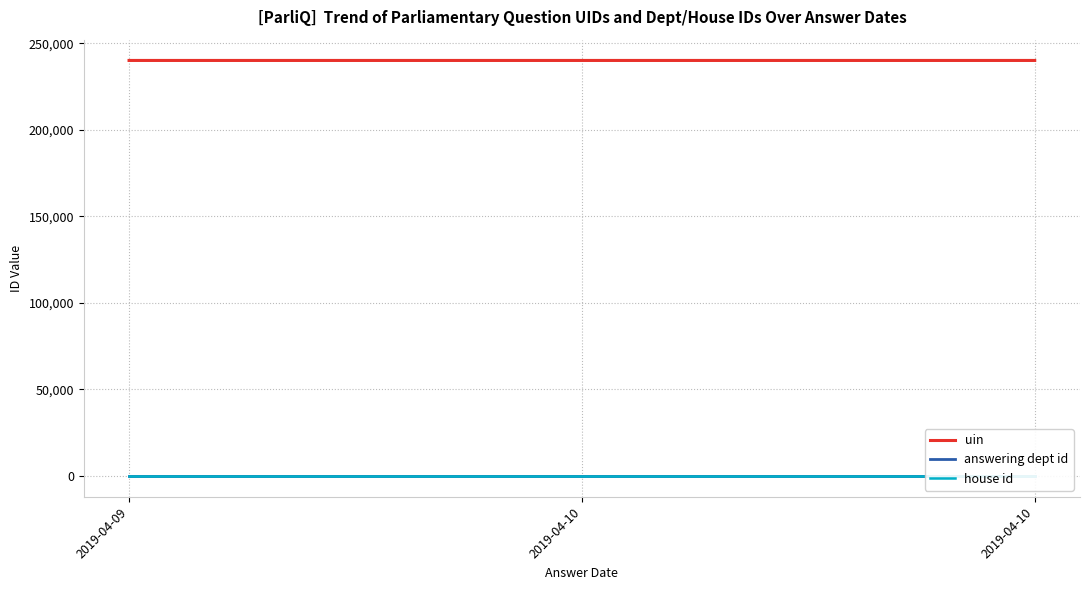

List the labels in order of uin value, largest first.

2019-04-10, 2019-04-10, 2019-04-09